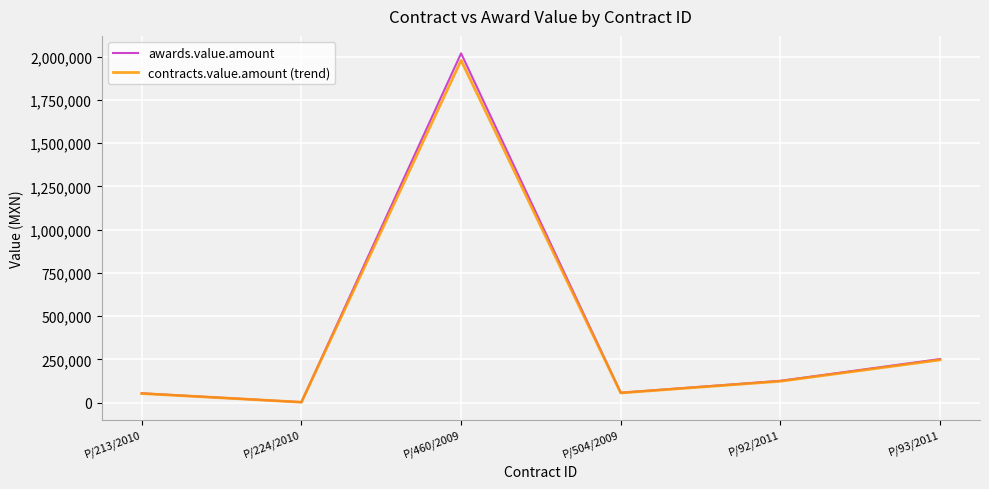

Which series has the largest range (max minus min)?

awards.value.amount